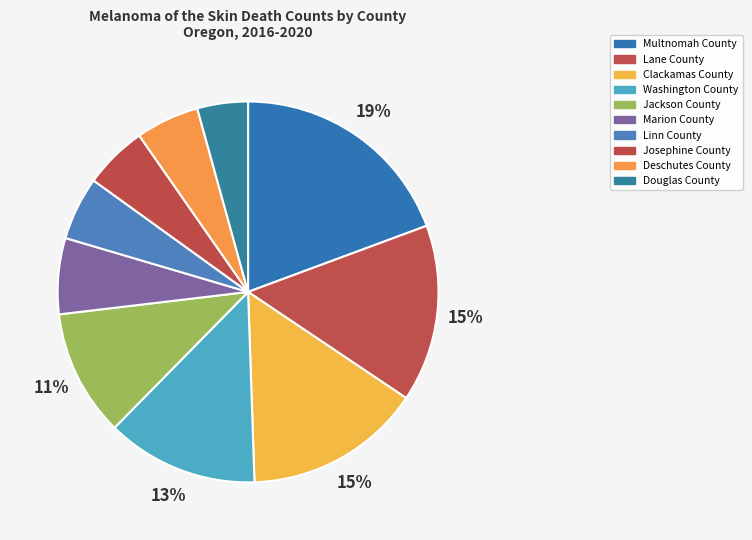

Which has a higher value, Linn County or Multnomah County?

Multnomah County